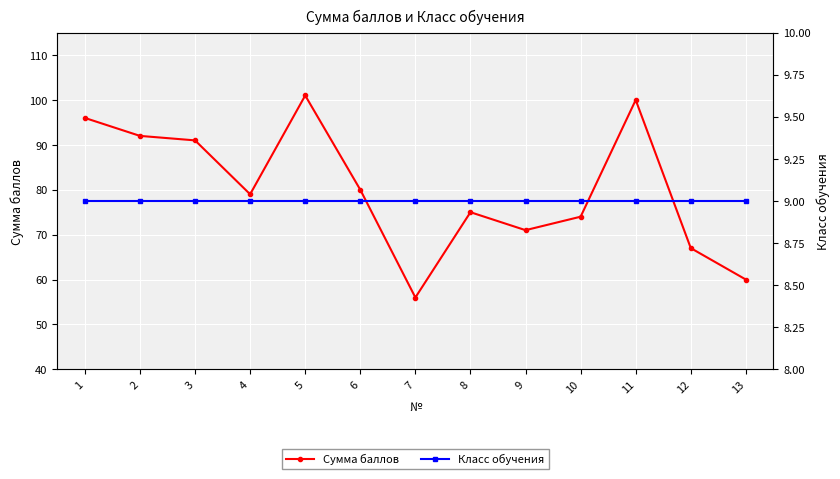

True or false: Сумма баллов has a value of 38 at 10.

False